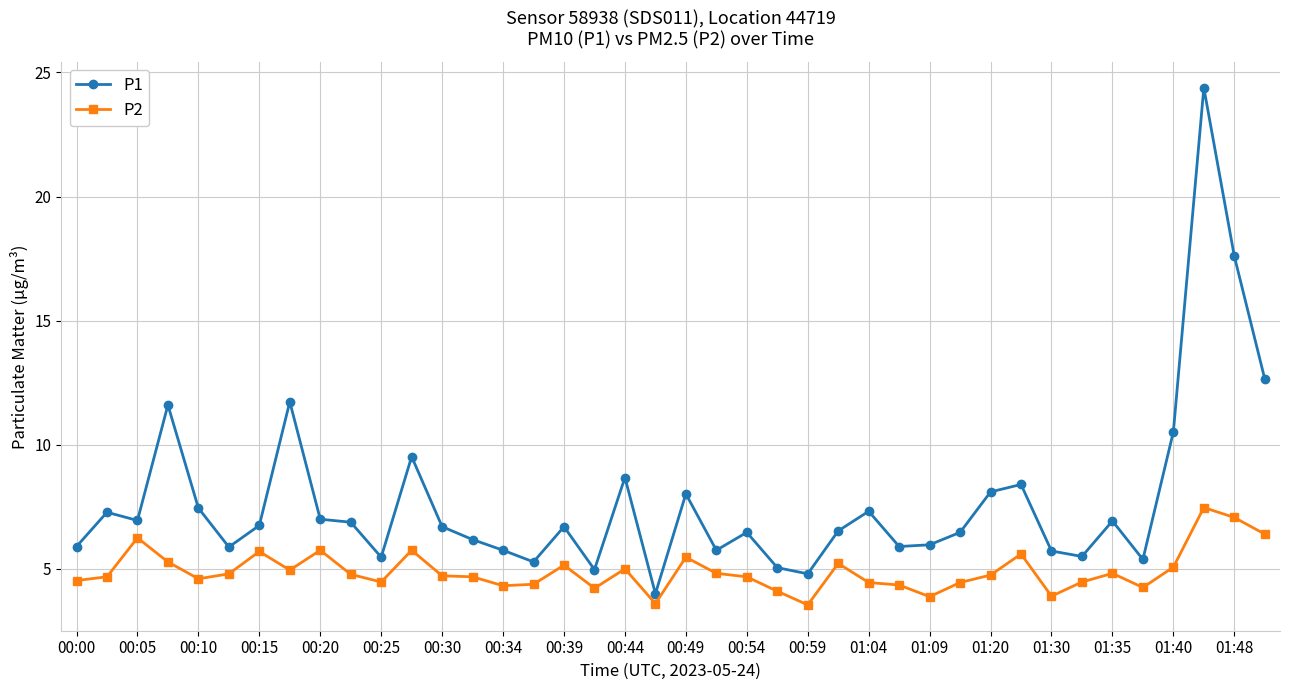

True or false: P2 has more than 2 points higher than both neighbors.

True